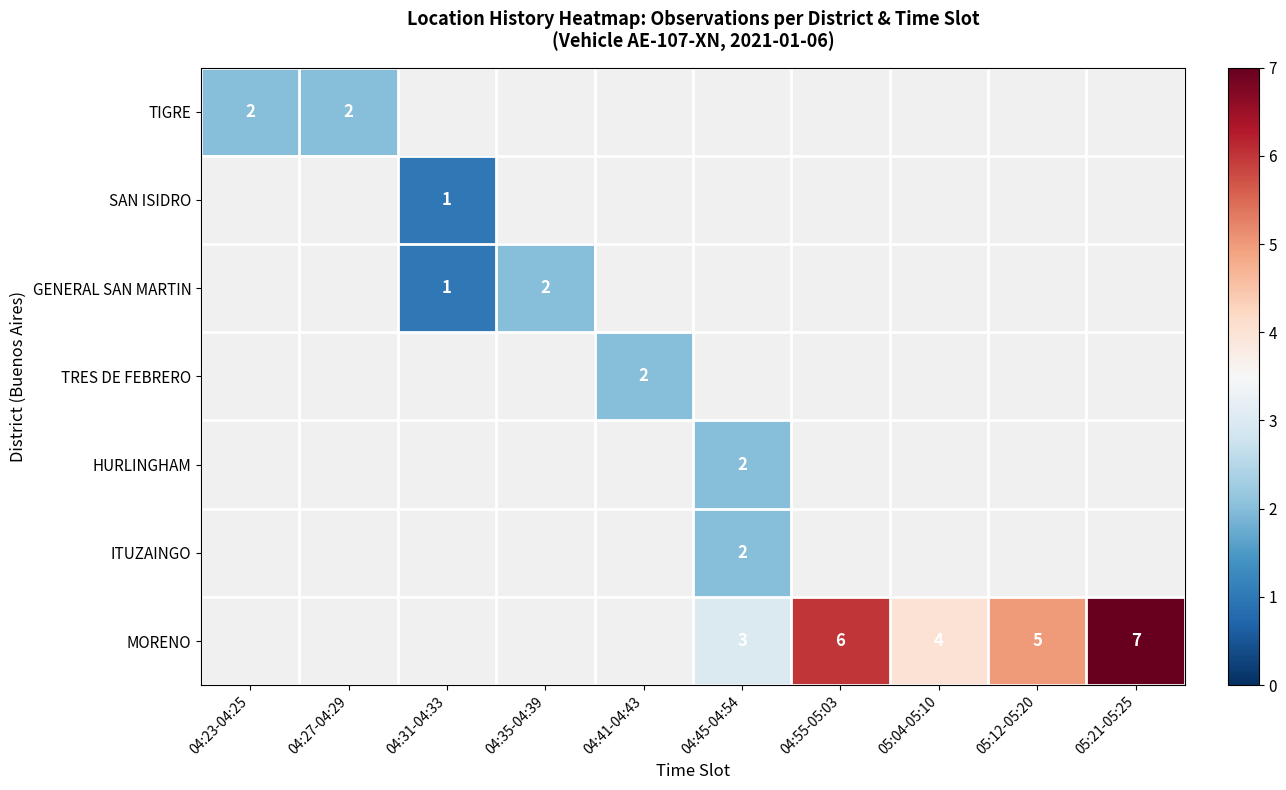

Is it true that MORENO equals 2 at 05:04-05:10?

False